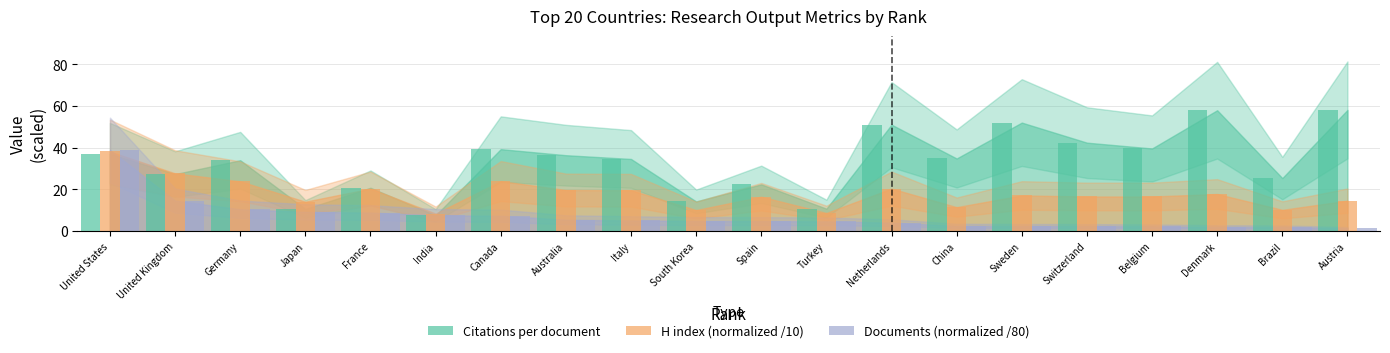

Which series changed the most between United States and Netherlands?

Documents